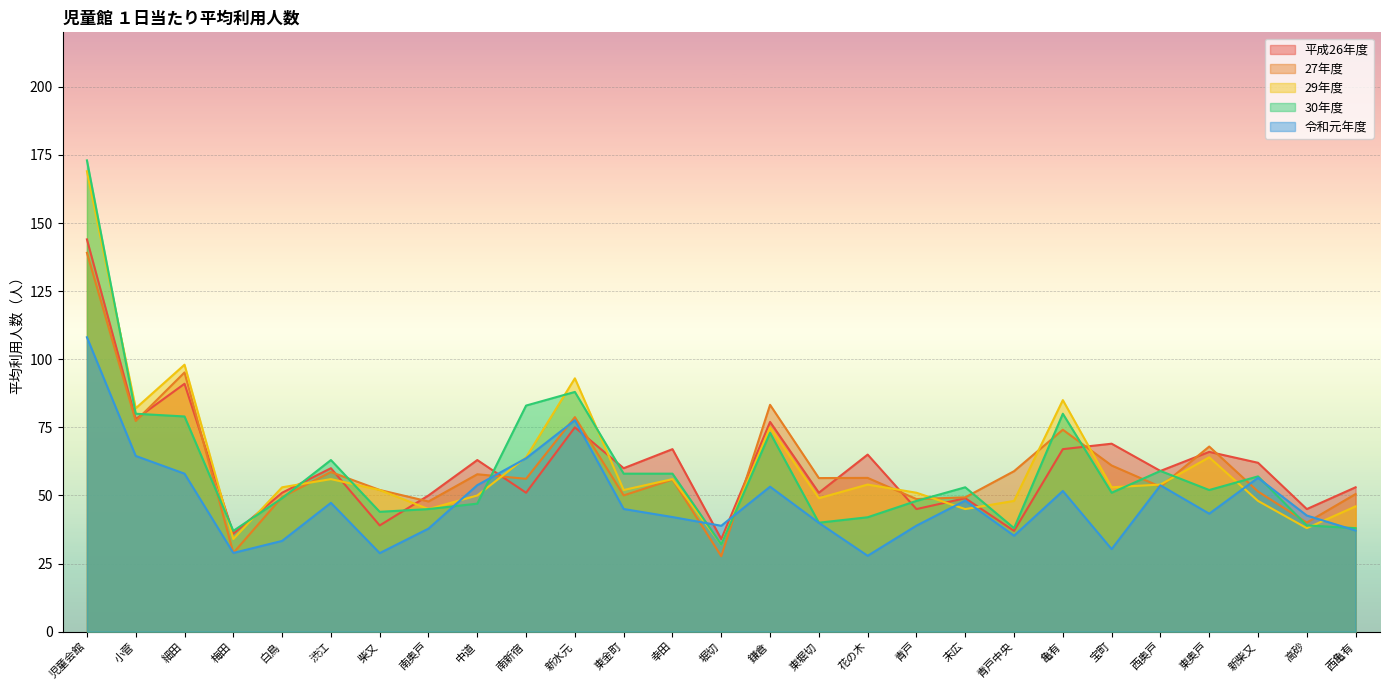

What is the average value of the 27年度 series?

60.2